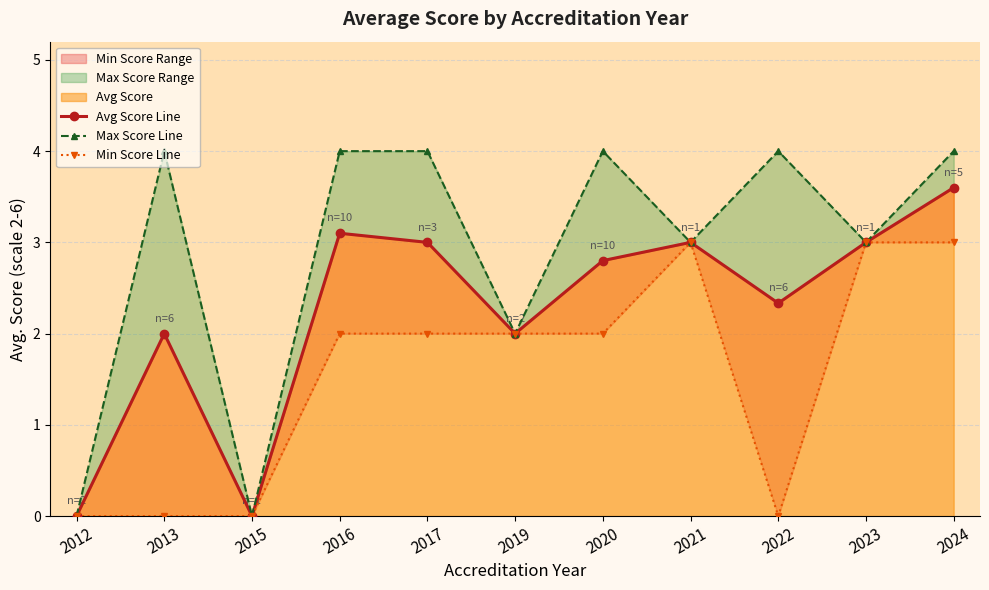

Reading right to left, transcribe all the data shown in this chart.

Avg Score Line: 2024=3.6	2023=3.0	2022=2.3	2021=3.0	2020=2.8	2019=2.0	2017=3.0	2016=3.1	2015=0.0	2013=2.0	2012=0.0
Max Score Line: 2024=4.0	2023=3.0	2022=4.0	2021=3.0	2020=4.0	2019=2.0	2017=4.0	2016=4.0	2015=0.0	2013=4.0	2012=0.0
Min Score Line: 2024=3.0	2023=3.0	2022=0.0	2021=3.0	2020=2.0	2019=2.0	2017=2.0	2016=2.0	2015=0.0	2013=0.0	2012=0.0